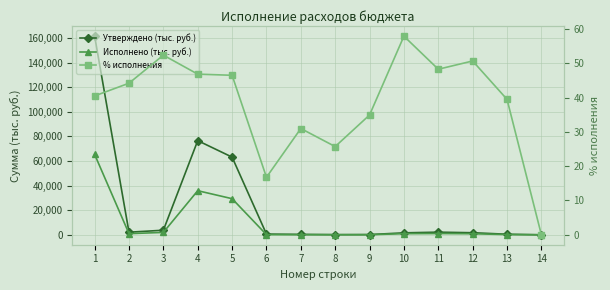

At which category does % исполнения reach its first local peak?

3